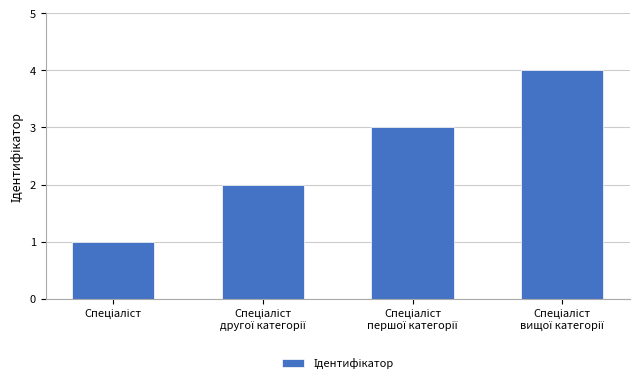

How many values are between 2 and 4?

3